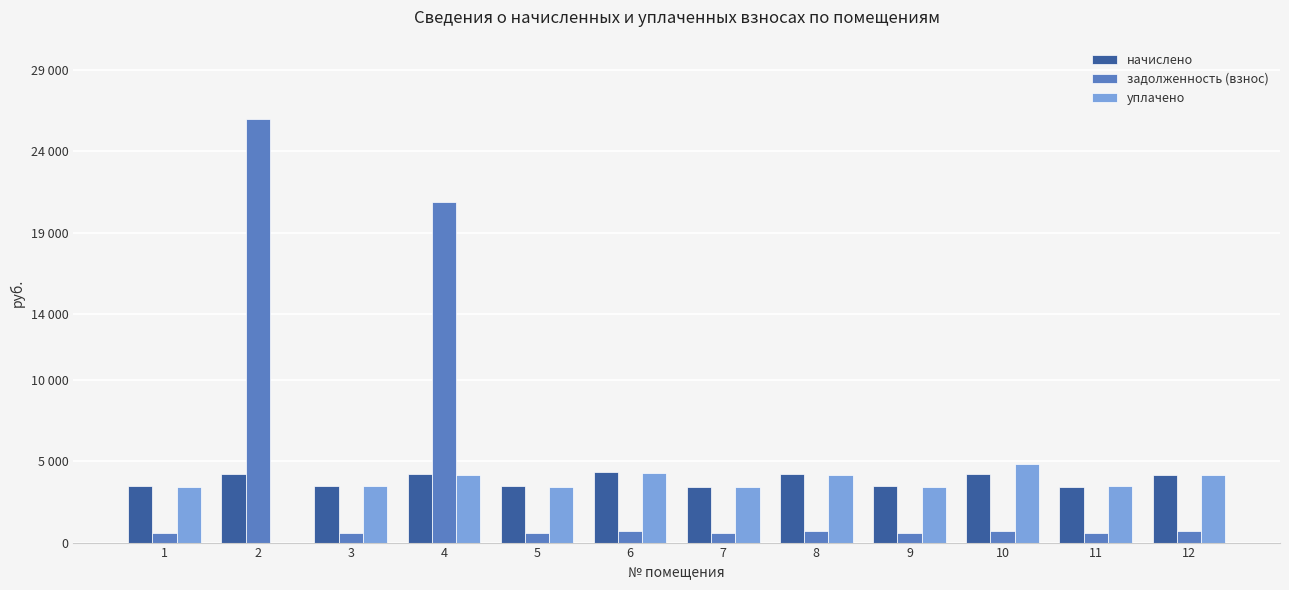

List the series in order of their overall mean, lowest first.

уплачено, начислено, задолженность (взнос)